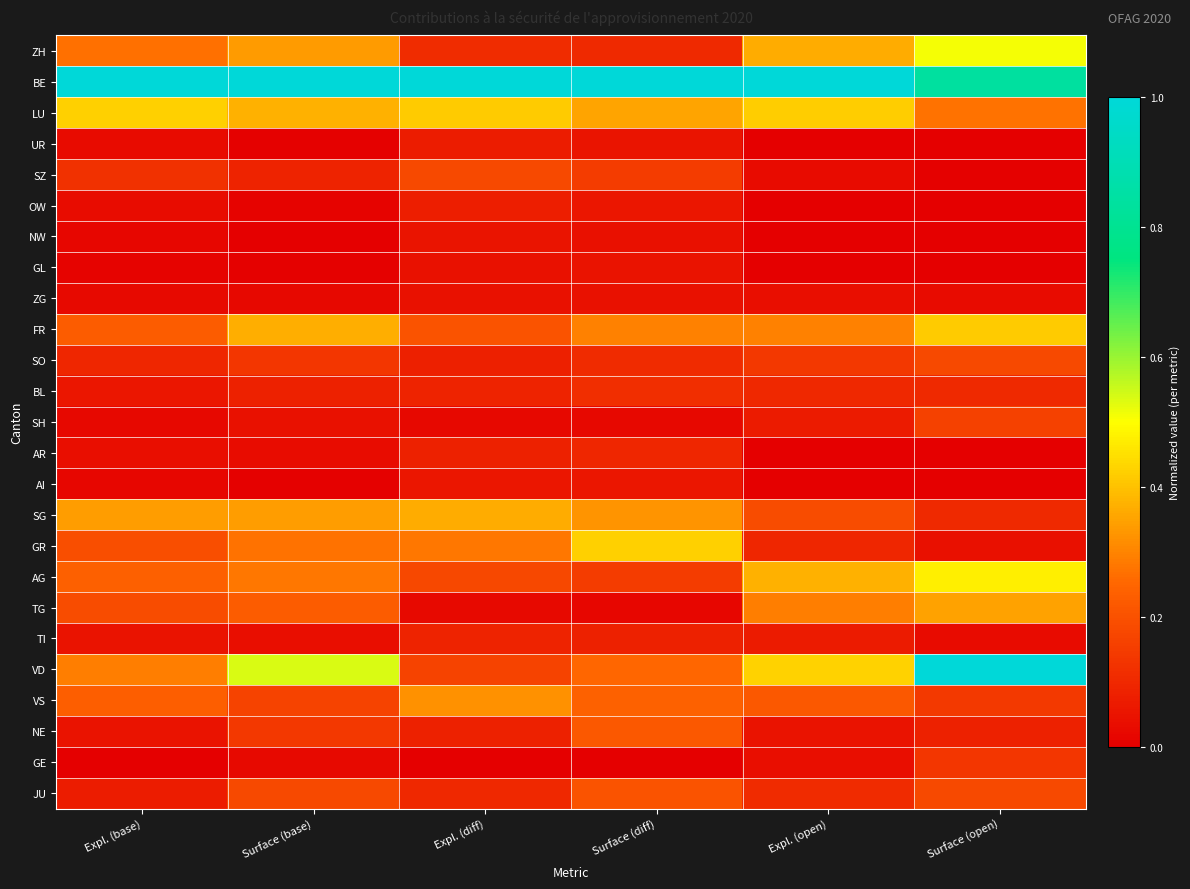

Reading left to right, what are all the values shown in this chart?

ZH: Expl. (base)=0.3	Surface (base)=0.3	Expl. (diff)=0.1	Surface (diff)=0.1	Expl. (open)=0.4	Surface (open)=0.5
BE: Expl. (base)=1.0	Surface (base)=1.0	Expl. (diff)=1.0	Surface (diff)=1.0	Expl. (open)=1.0	Surface (open)=0.8
LU: Expl. (base)=0.4	Surface (base)=0.4	Expl. (diff)=0.4	Surface (diff)=0.4	Expl. (open)=0.4	Surface (open)=0.3
UR: Expl. (base)=0.0	Surface (base)=0.0	Expl. (diff)=0.1	Surface (diff)=0.1	Expl. (open)=0.0	Surface (open)=0.0
SZ: Expl. (base)=0.1	Surface (base)=0.1	Expl. (diff)=0.2	Surface (diff)=0.2	Expl. (open)=0.0	Surface (open)=0.0
OW: Expl. (base)=0.0	Surface (base)=0.0	Expl. (diff)=0.1	Surface (diff)=0.1	Expl. (open)=0.0	Surface (open)=0.0
NW: Expl. (base)=0.0	Surface (base)=0.0	Expl. (diff)=0.1	Surface (diff)=0.0	Expl. (open)=0.0	Surface (open)=0.0
GL: Expl. (base)=0.0	Surface (base)=0.0	Expl. (diff)=0.0	Surface (diff)=0.0	Expl. (open)=0.0	Surface (open)=0.0
ZG: Expl. (base)=0.0	Surface (base)=0.0	Expl. (diff)=0.0	Surface (diff)=0.0	Expl. (open)=0.0	Surface (open)=0.0
FR: Expl. (base)=0.2	Surface (base)=0.4	Expl. (diff)=0.2	Surface (diff)=0.3	Expl. (open)=0.3	Surface (open)=0.4
SO: Expl. (base)=0.1	Surface (base)=0.1	Expl. (diff)=0.1	Surface (diff)=0.1	Expl. (open)=0.1	Surface (open)=0.2
BL: Expl. (base)=0.1	Surface (base)=0.1	Expl. (diff)=0.1	Surface (diff)=0.1	Expl. (open)=0.1	Surface (open)=0.1
SH: Expl. (base)=0.0	Surface (base)=0.0	Expl. (diff)=0.0	Surface (diff)=0.0	Expl. (open)=0.1	Surface (open)=0.2
AR: Expl. (base)=0.0	Surface (base)=0.0	Expl. (diff)=0.1	Surface (diff)=0.1	Expl. (open)=0.0	Surface (open)=0.0
AI: Expl. (base)=0.0	Surface (base)=0.0	Expl. (diff)=0.1	Surface (diff)=0.1	Expl. (open)=0.0	Surface (open)=0.0
SG: Expl. (base)=0.3	Surface (base)=0.3	Expl. (diff)=0.4	Surface (diff)=0.3	Expl. (open)=0.2	Surface (open)=0.1
GR: Expl. (base)=0.2	Surface (base)=0.3	Expl. (diff)=0.3	Surface (diff)=0.4	Expl. (open)=0.1	Surface (open)=0.0
AG: Expl. (base)=0.2	Surface (base)=0.3	Expl. (diff)=0.2	Surface (diff)=0.1	Expl. (open)=0.4	Surface (open)=0.5
TG: Expl. (base)=0.2	Surface (base)=0.2	Expl. (diff)=0.0	Surface (diff)=0.0	Expl. (open)=0.3	Surface (open)=0.4
TI: Expl. (base)=0.0	Surface (base)=0.0	Expl. (diff)=0.1	Surface (diff)=0.1	Expl. (open)=0.1	Surface (open)=0.0
VD: Expl. (base)=0.3	Surface (base)=0.5	Expl. (diff)=0.2	Surface (diff)=0.3	Expl. (open)=0.4	Surface (open)=1.0
VS: Expl. (base)=0.2	Surface (base)=0.2	Expl. (diff)=0.3	Surface (diff)=0.2	Expl. (open)=0.2	Surface (open)=0.1
NE: Expl. (base)=0.0	Surface (base)=0.1	Expl. (diff)=0.1	Surface (diff)=0.2	Expl. (open)=0.0	Surface (open)=0.1
GE: Expl. (base)=0.0	Surface (base)=0.0	Expl. (diff)=0.0	Surface (diff)=0.0	Expl. (open)=0.0	Surface (open)=0.1
JU: Expl. (base)=0.1	Surface (base)=0.2	Expl. (diff)=0.1	Surface (diff)=0.2	Expl. (open)=0.1	Surface (open)=0.2